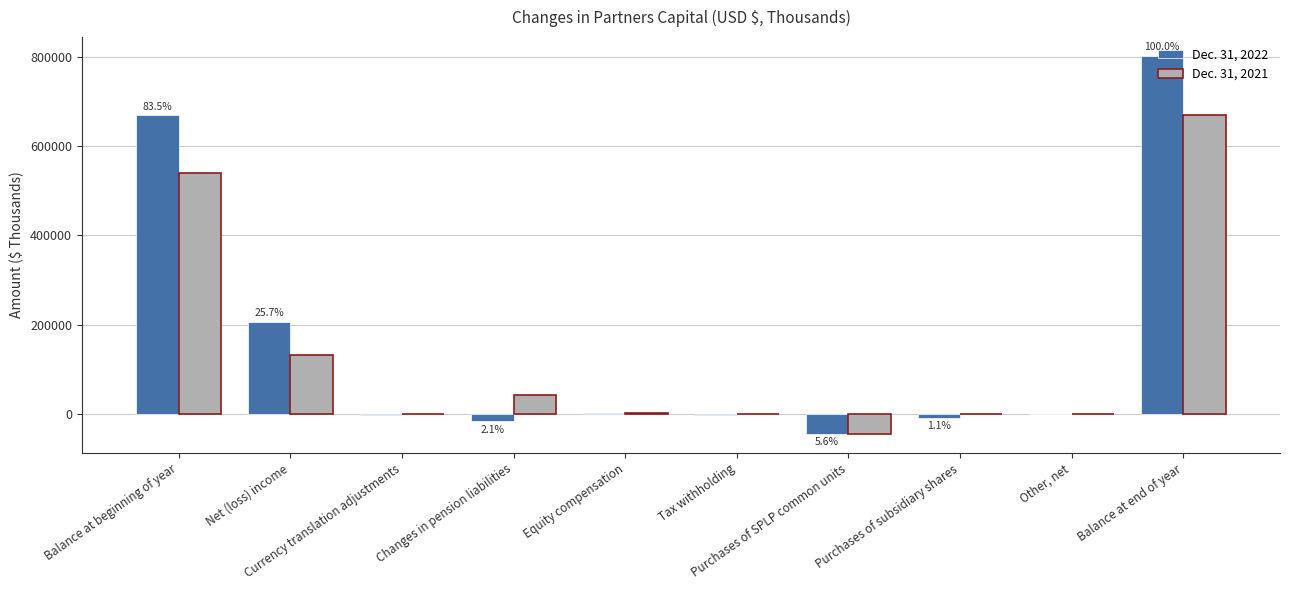

What is the minimum value shown in the chart?

-45039